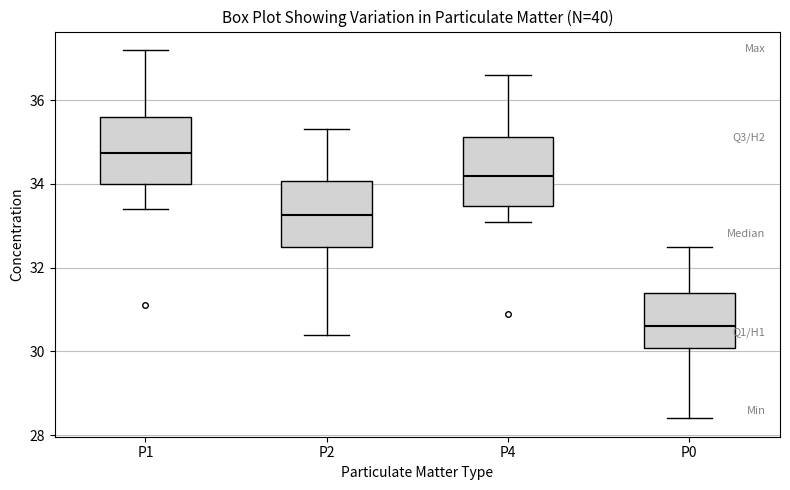

Reading left to right, transcribe this box plot: for each box, give where its median line is, the range the box spans, and where its two whiskers end, as read against the y-axis. The values are not printed on the chart, so give them approximately, as read against the axis.

P1: median 34.8, box 34.0 to 35.6, whiskers 33.4 to 37.2
P2: median 33.2, box 32.6 to 34.0, whiskers 30.4 to 35.4
P4: median 34.2, box 33.4 to 35.2, whiskers 33.2 to 36.6
P0: median 30.6, box 30.0 to 31.4, whiskers 28.4 to 32.6